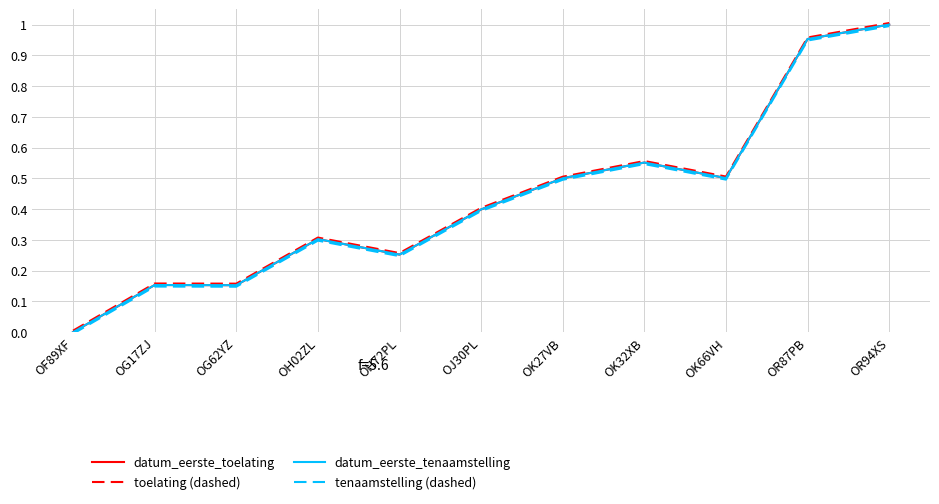

Where is the first local maximum for datum_eerste_toelating?

OG17ZJ